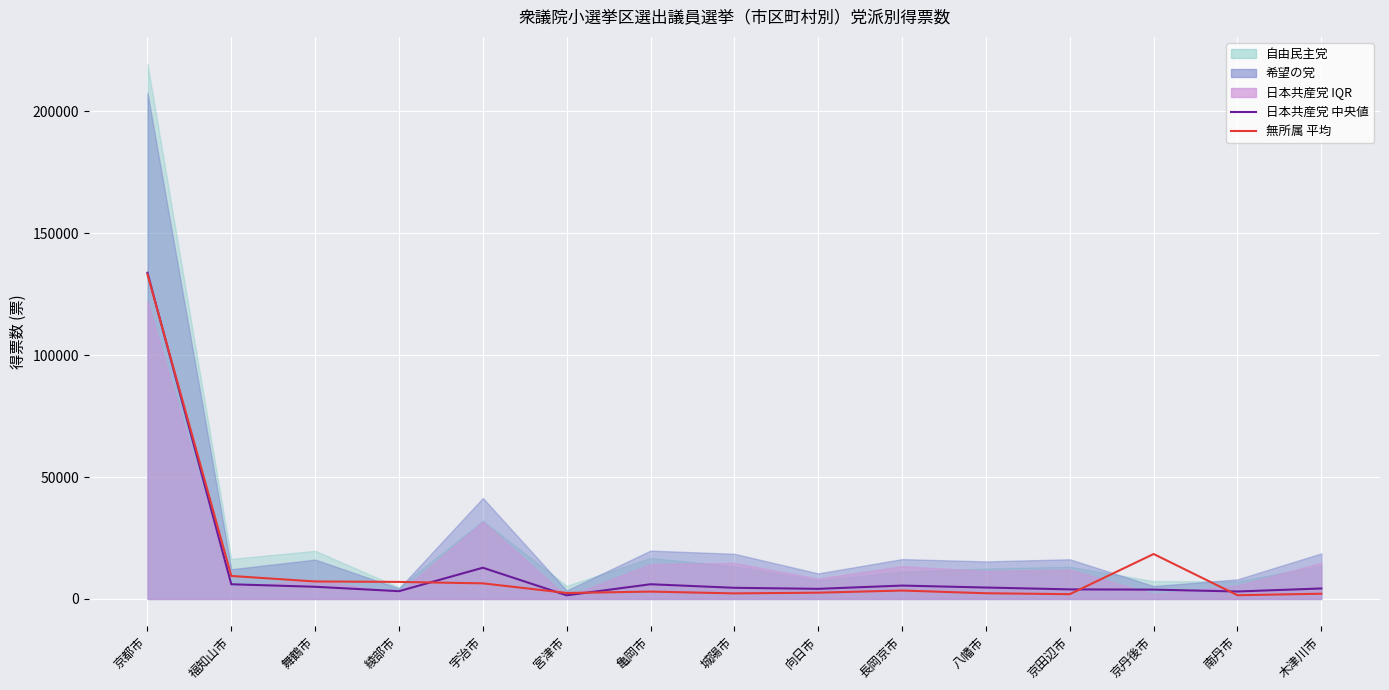

In 日本共産党, how many points are lower than both neighbors (excluding endpoints)?

4